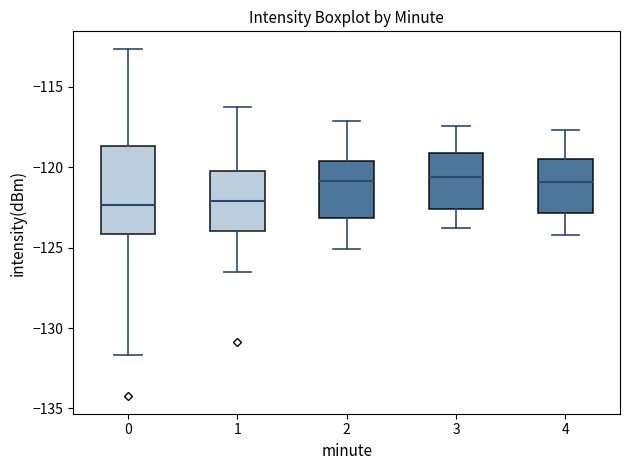

Reading left to right, read every box against the y-axis: the position of its median line, the range the box covers, and the ends of its whiskers. The values are not printed on the chart, so give them approximately, as read against the axis.

0: median -122.5, box -124.0 to -118.5, whiskers -131.5 to -112.5
1: median -122.0, box -124.0 to -120.0, whiskers -126.5 to -116.5
2: median -121.0, box -123.0 to -119.5, whiskers -125.0 to -117.0
3: median -120.5, box -122.5 to -119.0, whiskers -124.0 to -117.5
4: median -121.0, box -123.0 to -119.5, whiskers -124.0 to -117.5